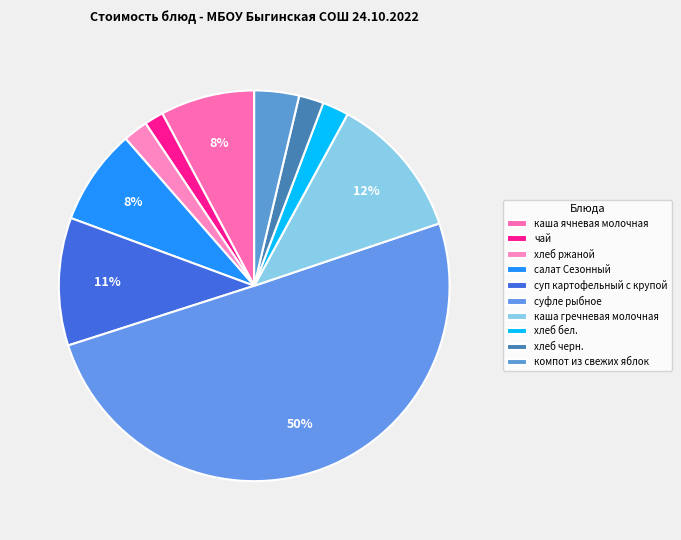

Do каша гречневая молочная and суп картофельный с крупой together represent more than half of the pie?

No